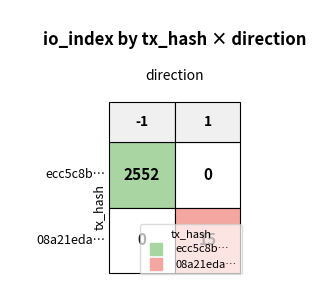

The ecc5c8b413e690d6faf0798e815c90fba2c448f series shows -1 at direction. True or false?

True